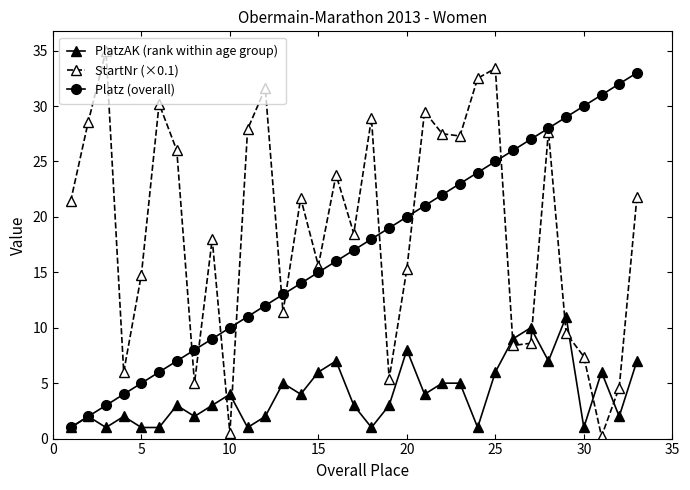

True or false: Platz (overall) has more than 2 points higher than both neighbors.

False